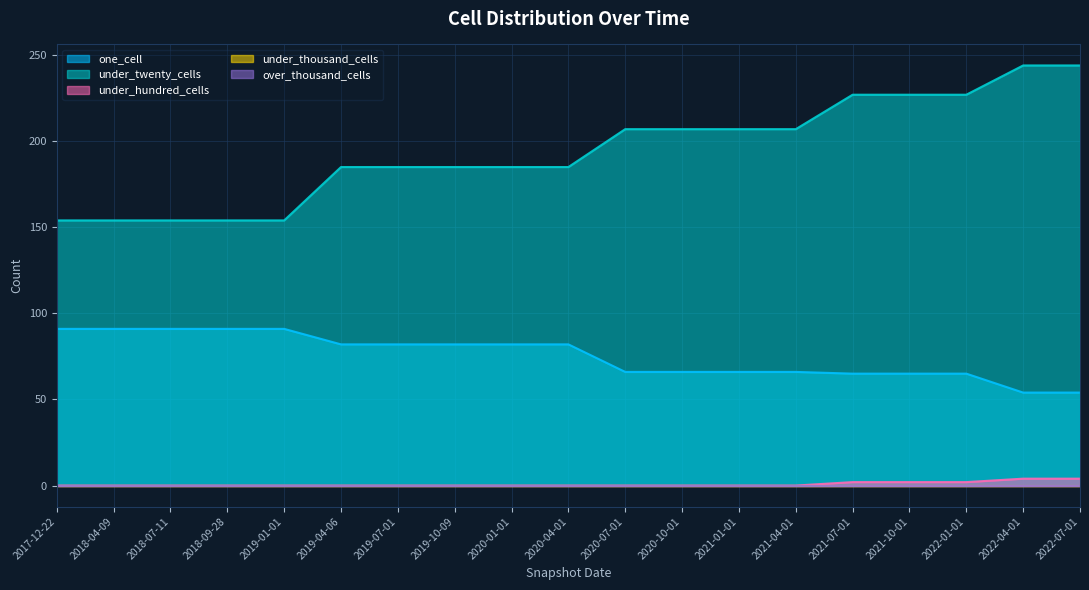

What is the difference between the second highest and second lowest values in the under_hundred_cells series?

4